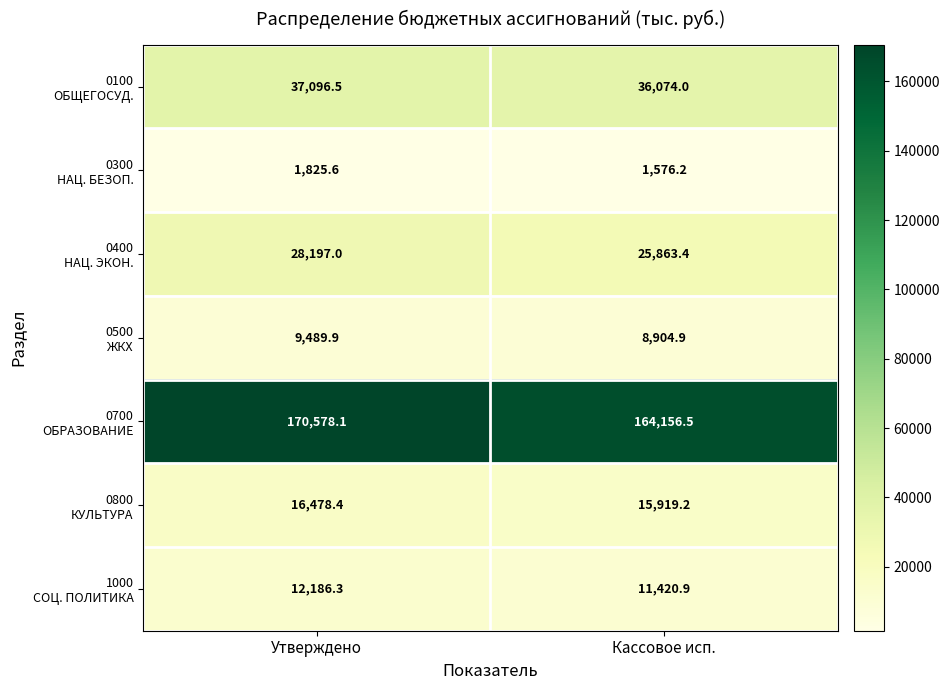

What is the difference between the highest and lowest values at Кассовое исп.?

162580.3